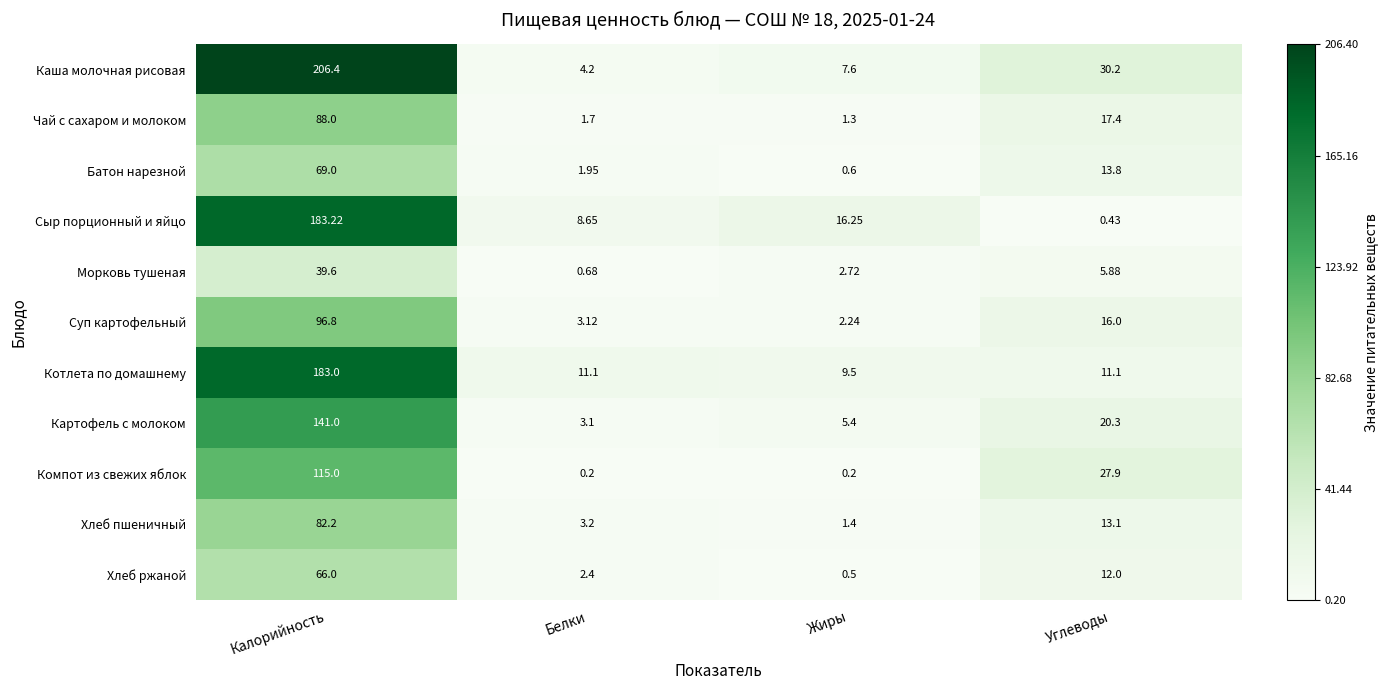

At which label is Морковь тушеная closest to 20?

Углеводы